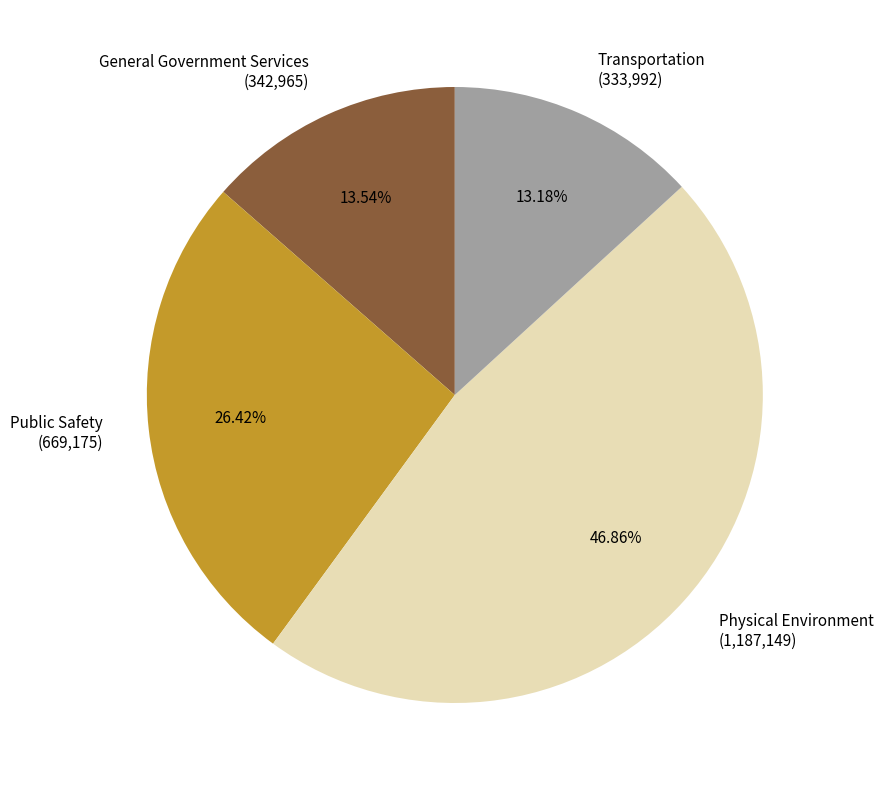

How many segments does this pie chart have?

4